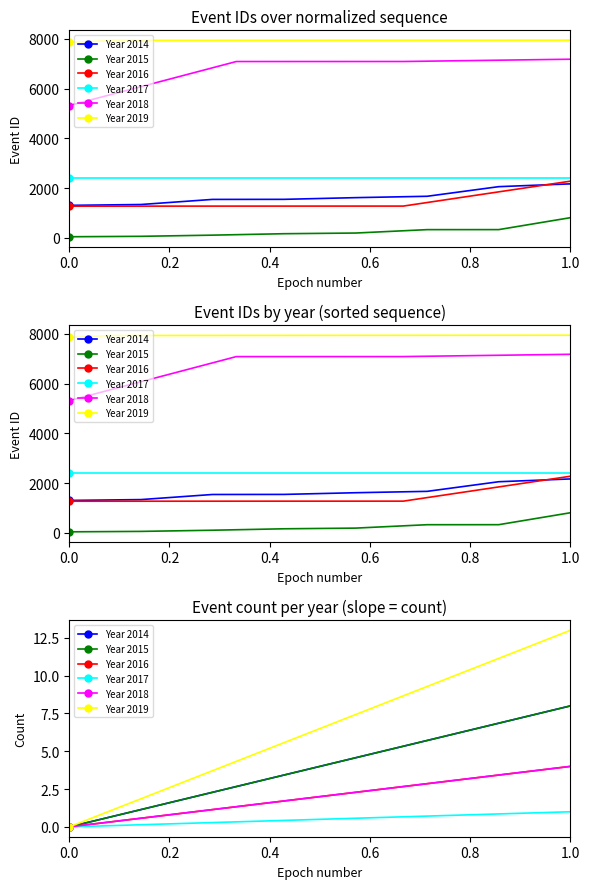

How many lines are shown in the chart?

6